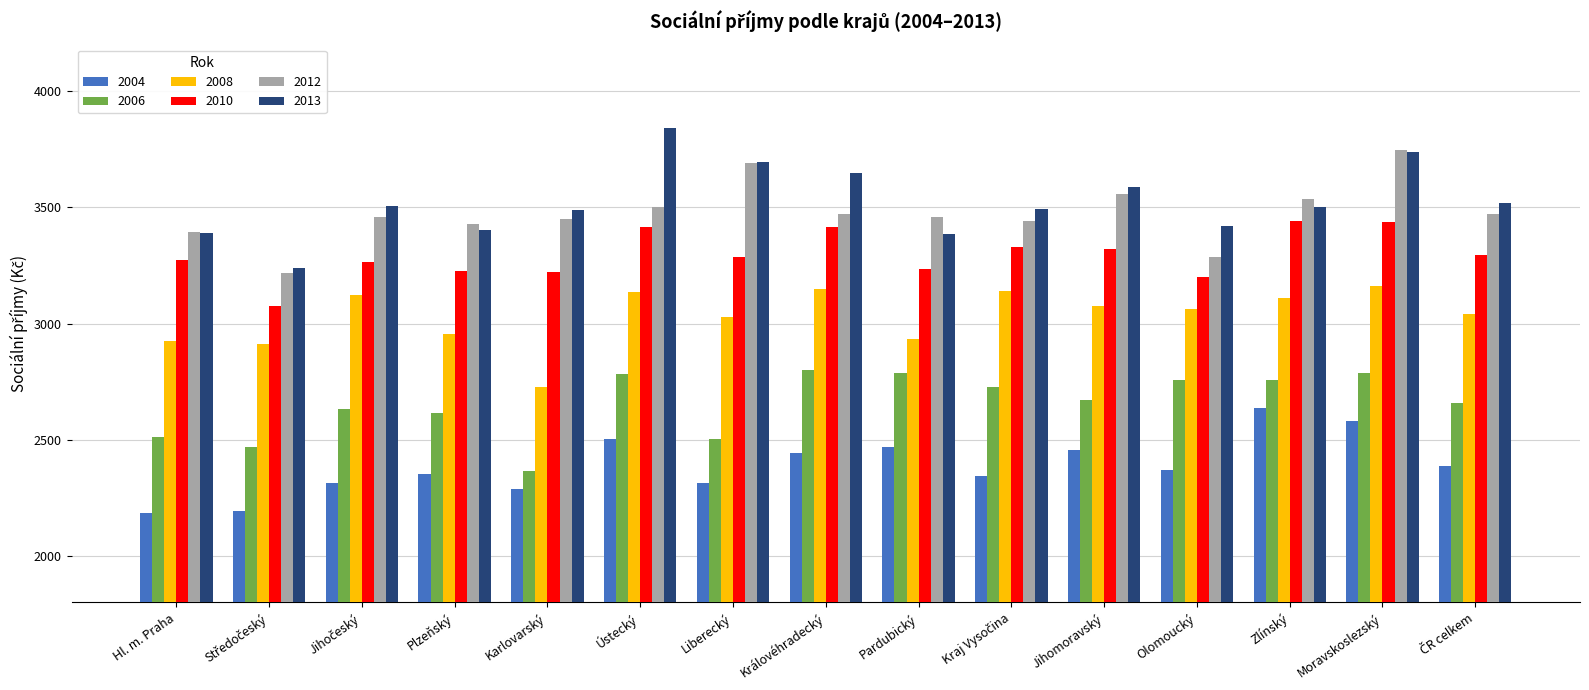

What is the value of the 2013 bar at the 6th from the left?

3842